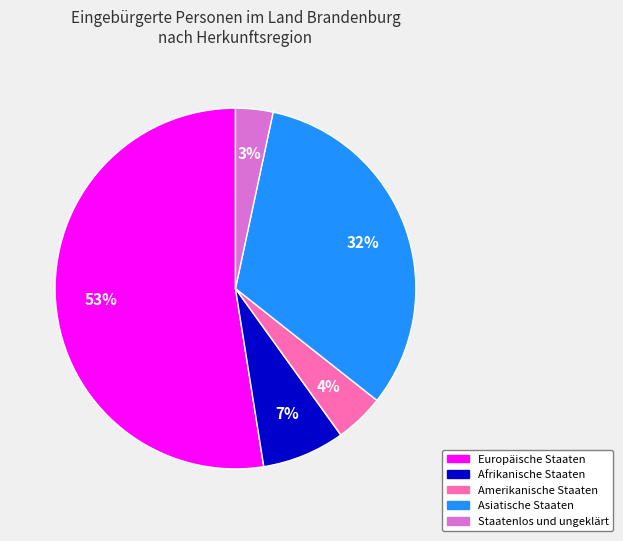

To the nearest percent, what percentage of the pie is Afrikanische Staaten?

7%